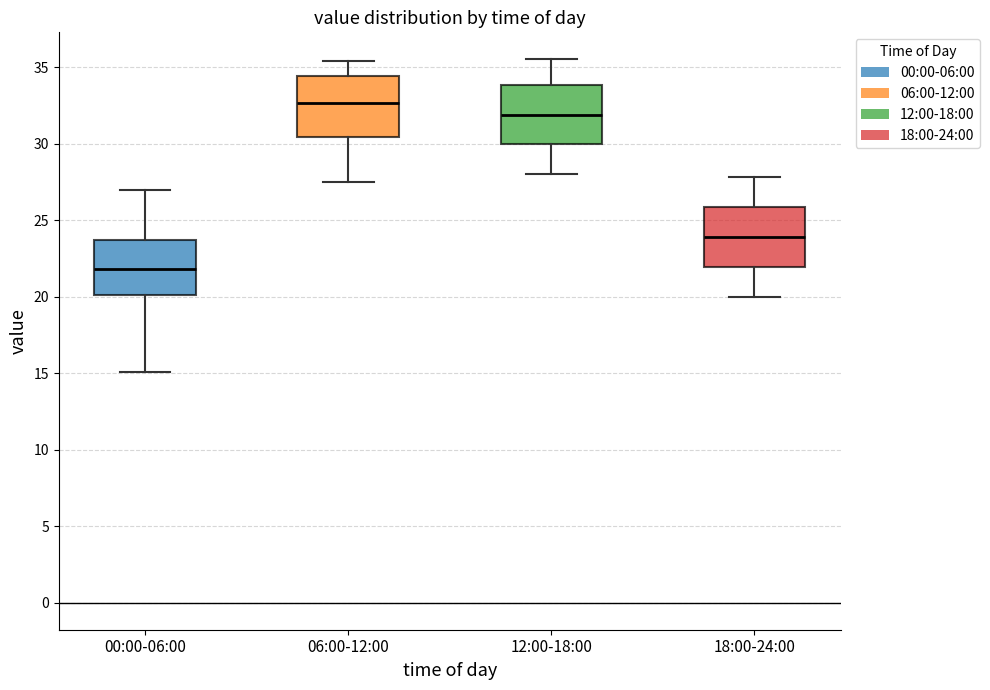

Reading left to right, transcribe this box plot: for each box, give where its median line is, the range the box spans, and where its two whiskers end, as read against the y-axis. The values are not printed on the chart, so give them approximately, as read against the axis.

00:00-06:00: median 22.0, box 20.0 to 23.5, whiskers 15.0 to 27.0
06:00-12:00: median 32.5, box 30.5 to 34.5, whiskers 27.5 to 35.5
12:00-18:00: median 32.0, box 30.0 to 34.0, whiskers 28.0 to 35.5
18:00-24:00: median 24.0, box 22.0 to 26.0, whiskers 20.0 to 28.0